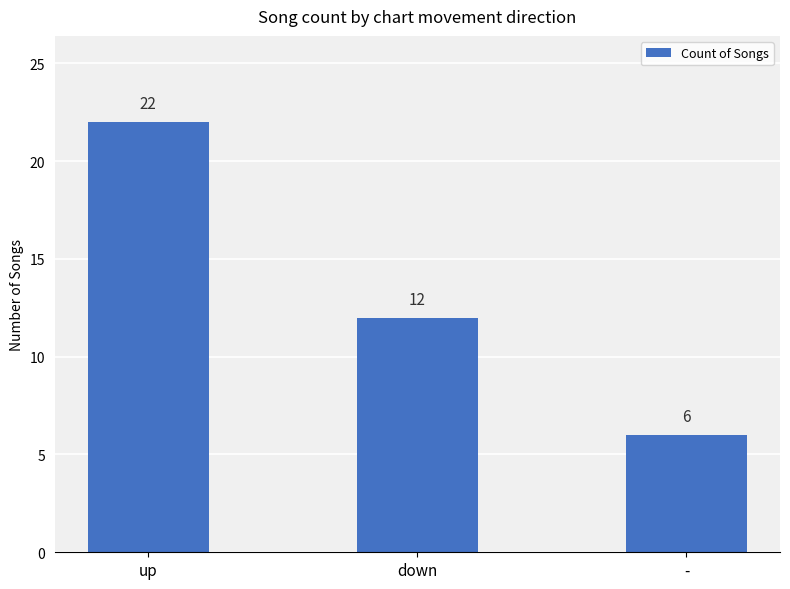

What is the label of the 3rd bar from the left?

-